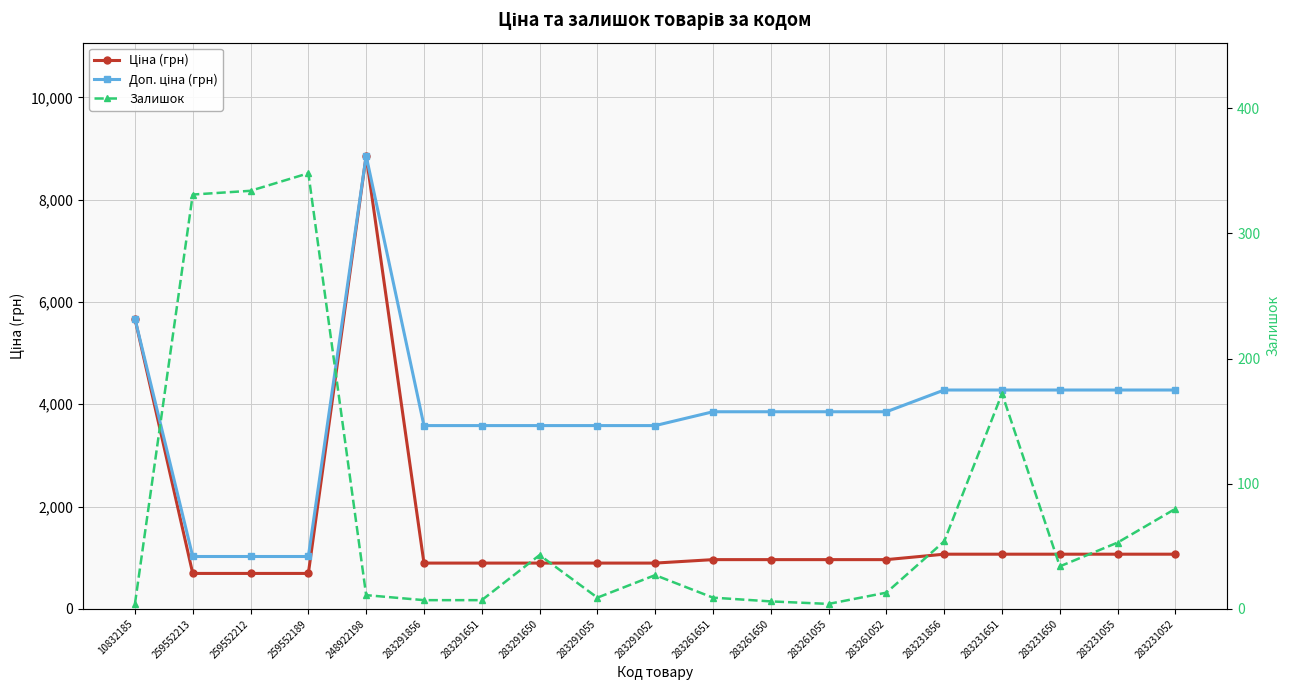

Is it true that Доп. ціна (грн) equals 4279.1 at 283231856?

True